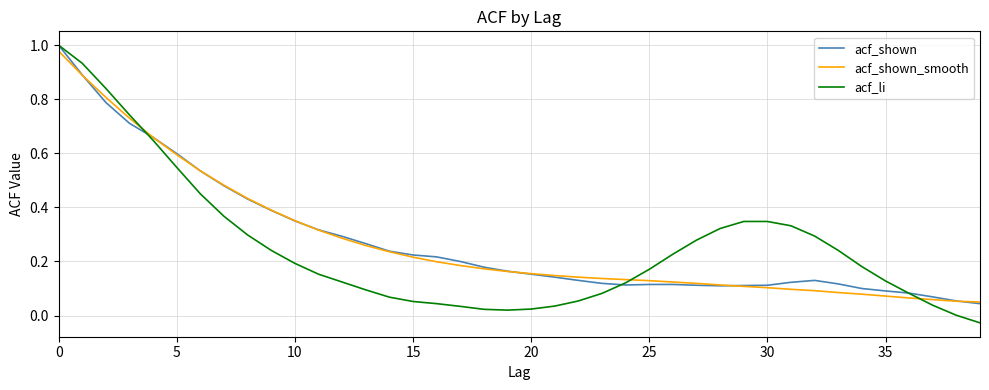

Which series has the largest range (max minus min)?

acf_li